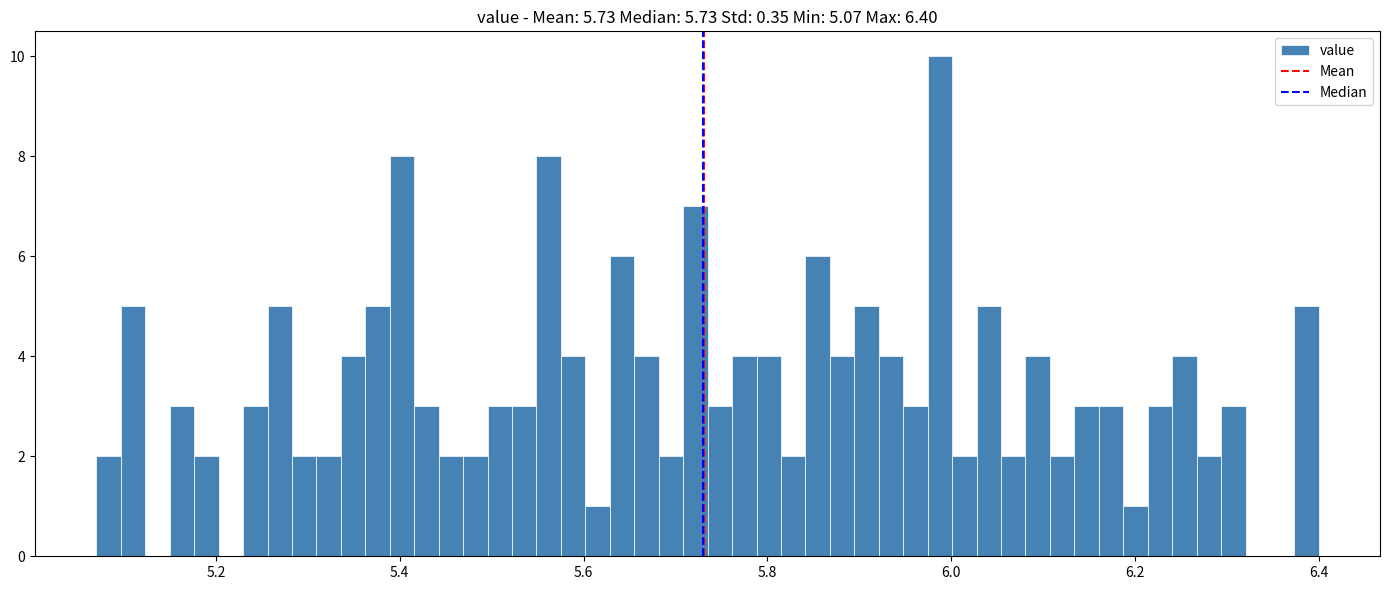

Around what value on the x-axis is the tallest bar? Give the approximate position of its centre, as read against the axis.

5.98